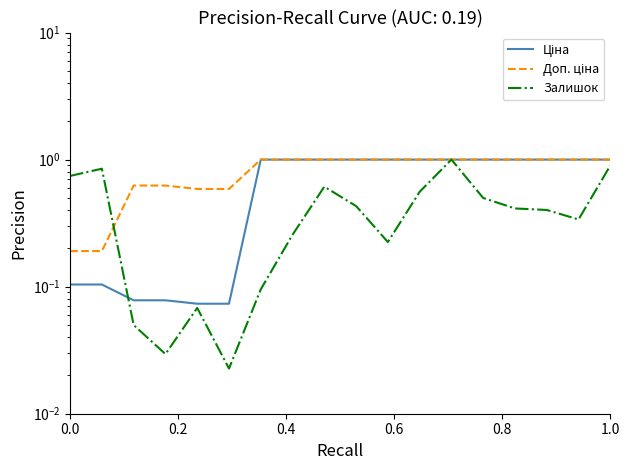

Is it true that Залишок equals 0.0 at 0.4?

False